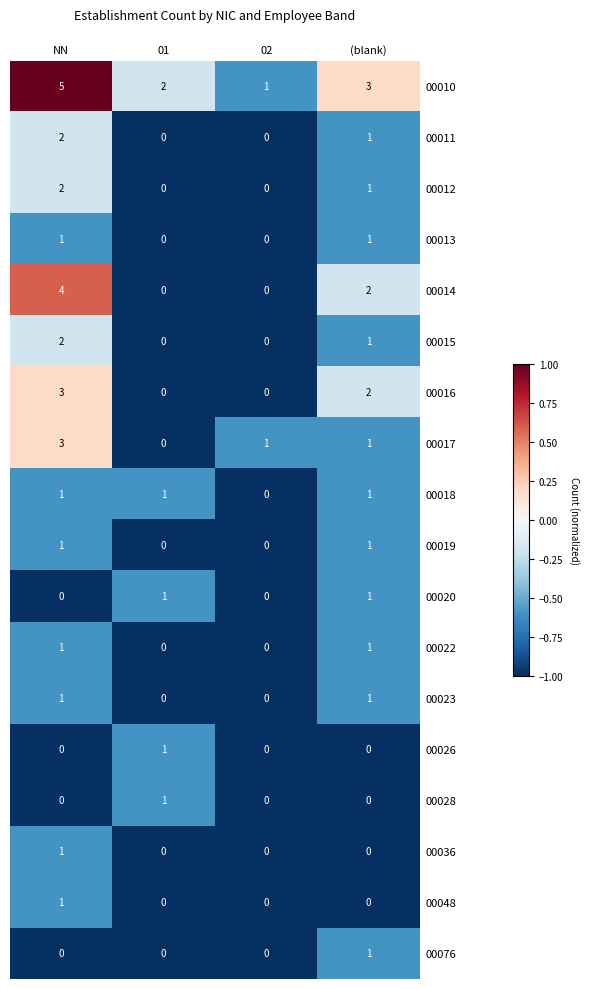

What is the average value of the 00010 series?

3